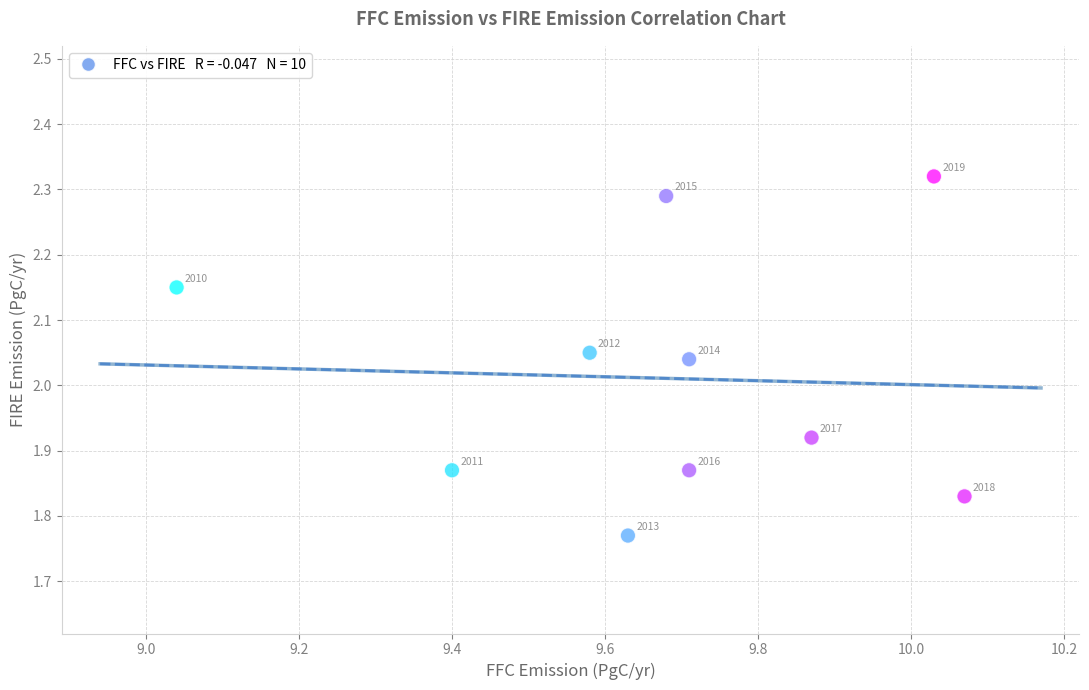

What is the range of X values (max minus min)?

1.0